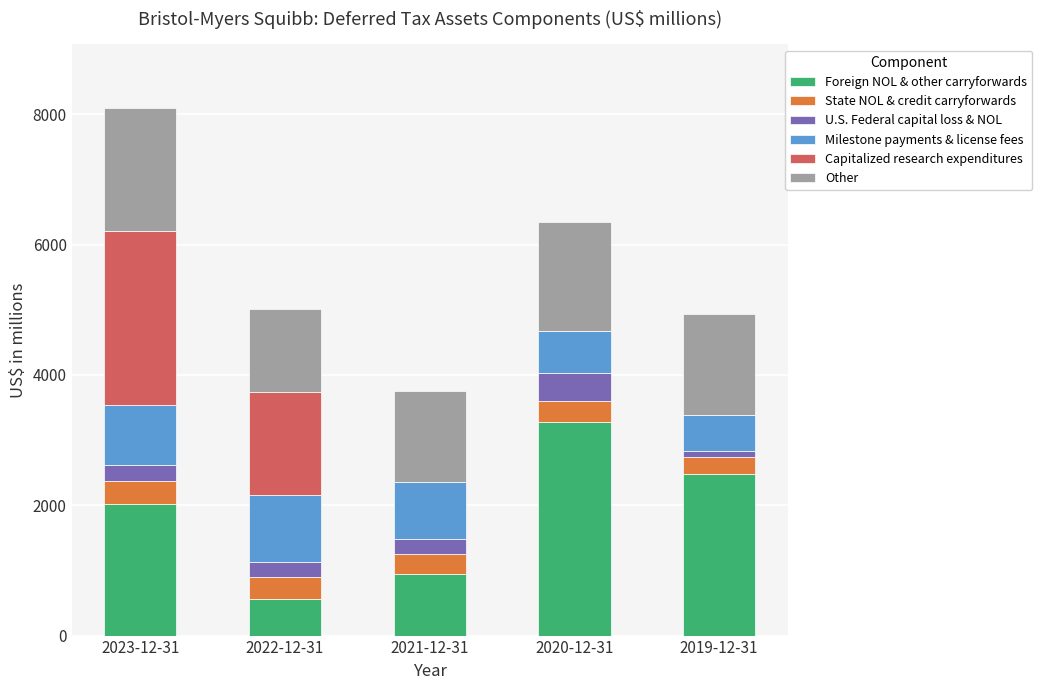

Are the bars horizontal?

No